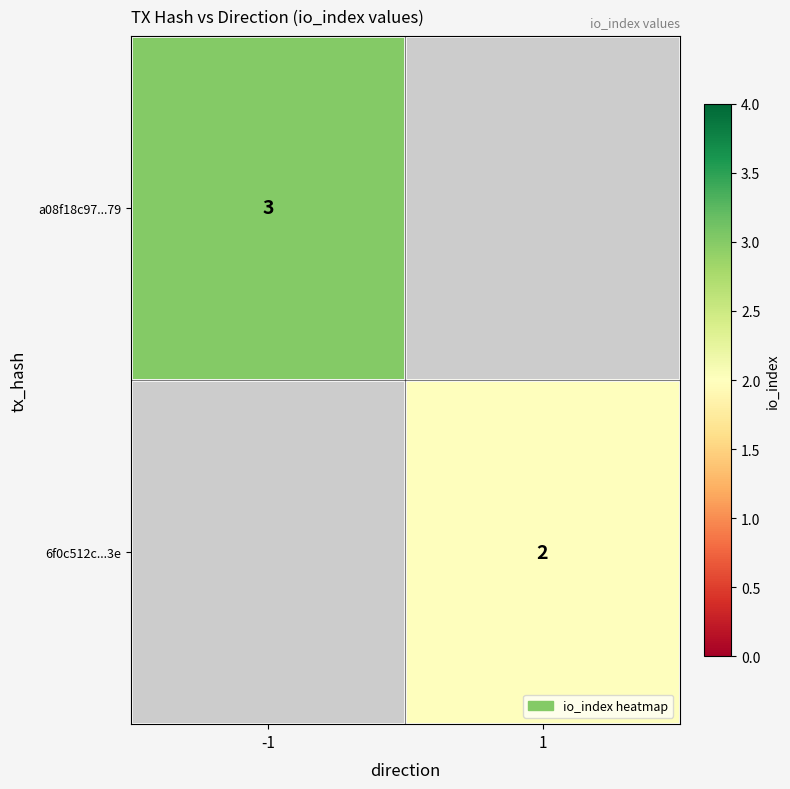

Is the value of 6f0c512c...3e at 1 greater than the value of a08f18c97...79 at -1?

No